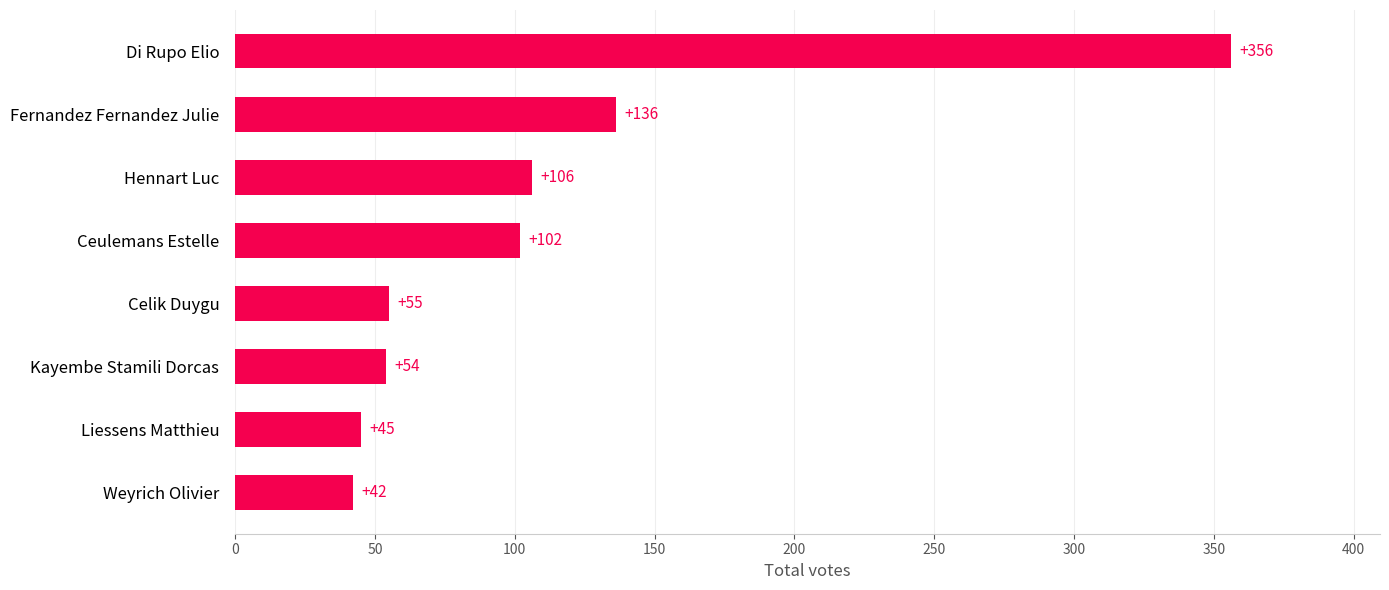

Rank the categories by value from lowest to highest.

Weyrich Olivier, Liessens Matthieu, Kayembe Stamili Dorcas, Celik Duygu, Ceulemans Estelle, Hennart Luc, Fernandez Fernandez Julie, Di Rupo Elio